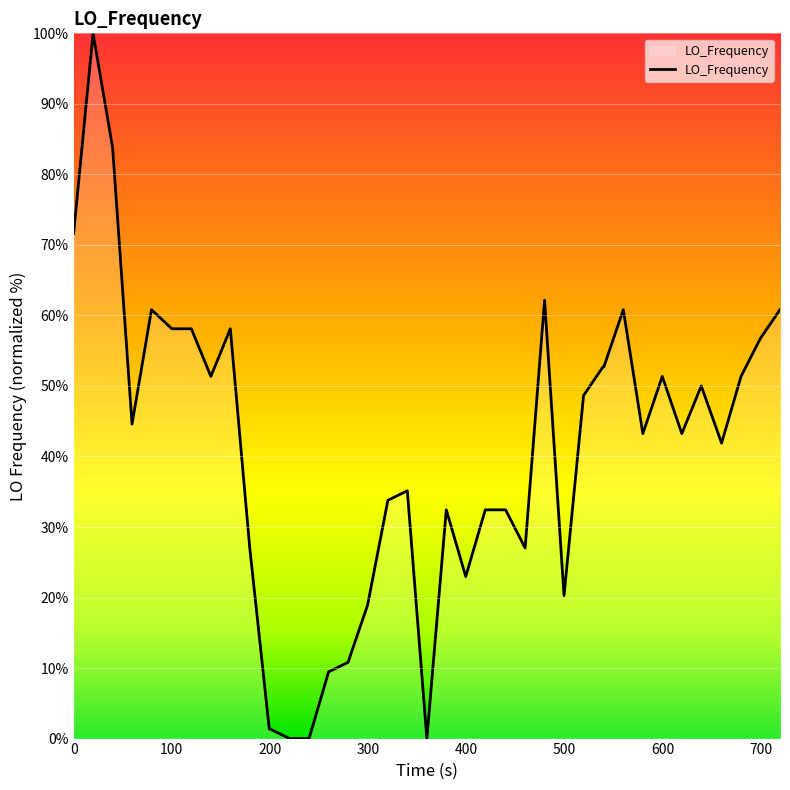

What is the difference between the maximum and minimum values?

100.0